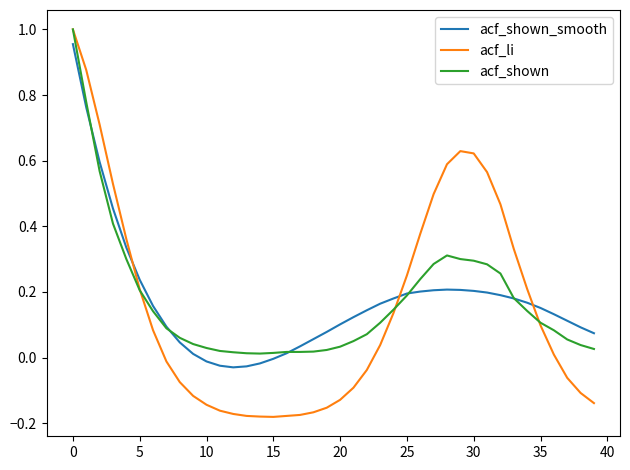

How many intersections are there between acf_li and acf_shown_smooth?

3